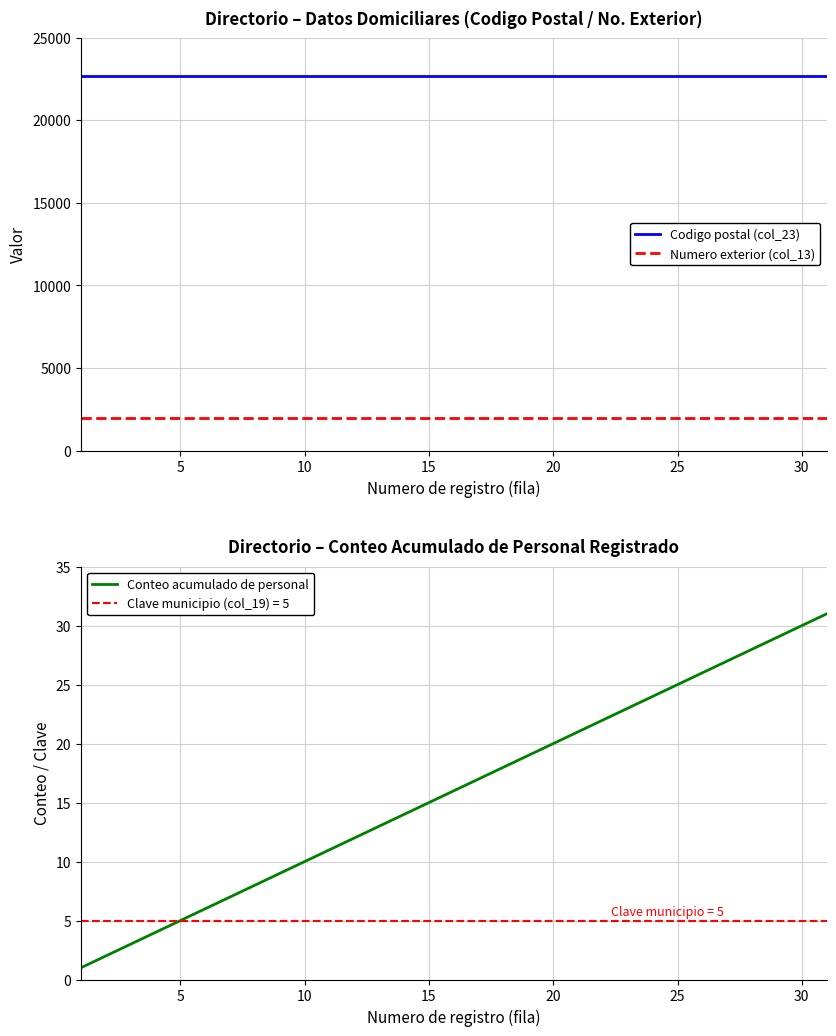

True or false: Codigo postal (col_23) and Numero exterior (col_13) cross at least once.

False